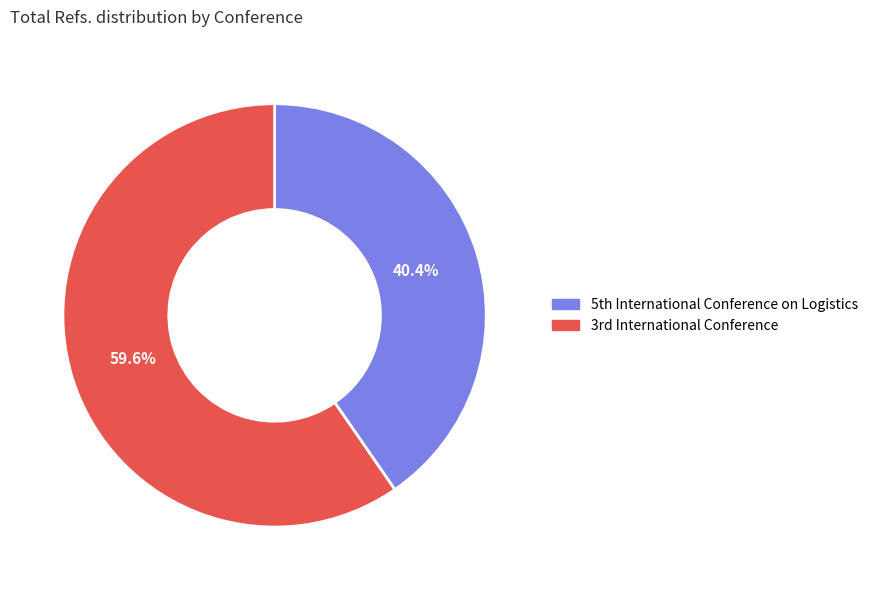

What is the largest slice in the pie chart?

3rd International Conference